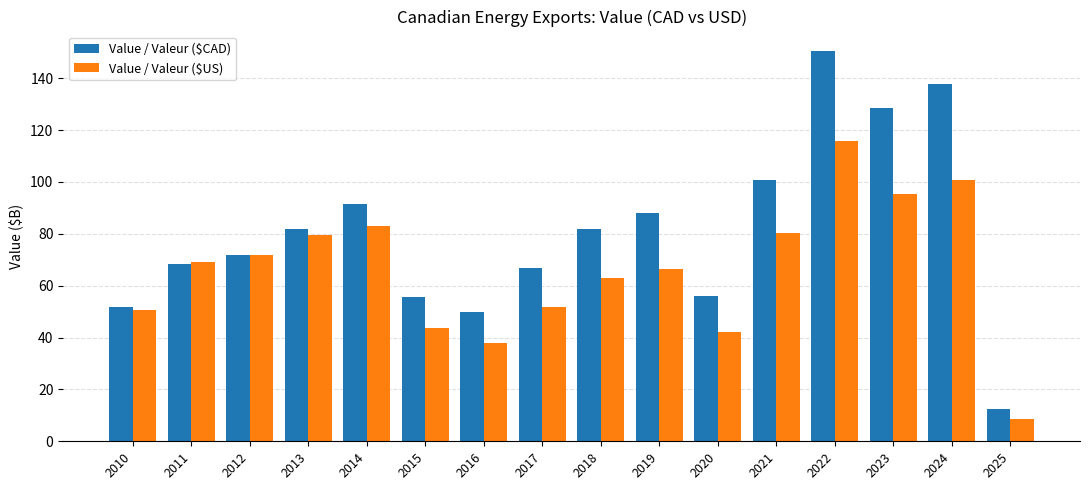

What is the difference between the maximum and minimum values in the Value / Valeur ($CAD) series?

138.0